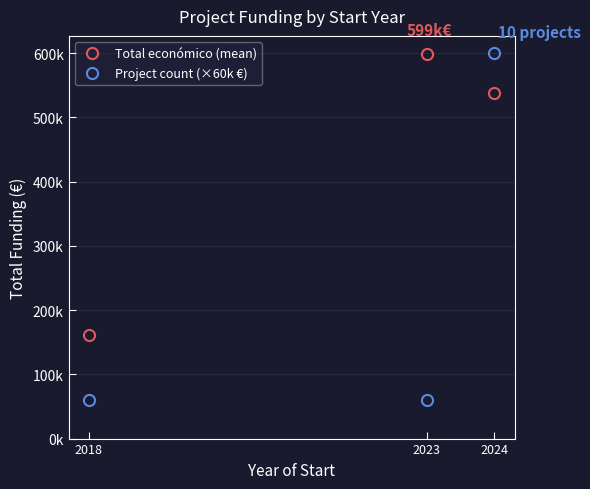

Which category has the lowest value in the Project count (×60k €) series?

2018